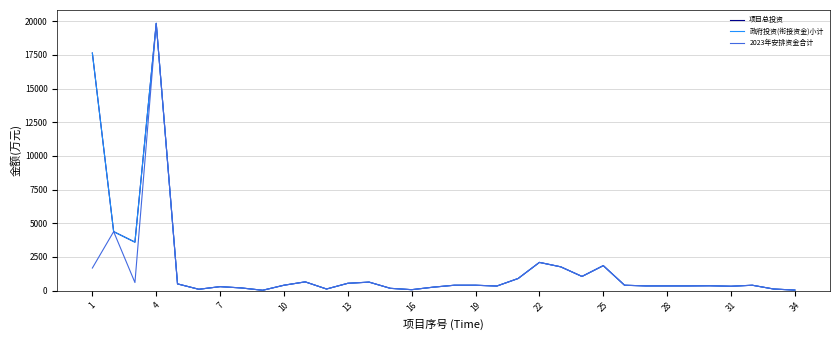

Which series has the largest range (max minus min)?

项目总投资